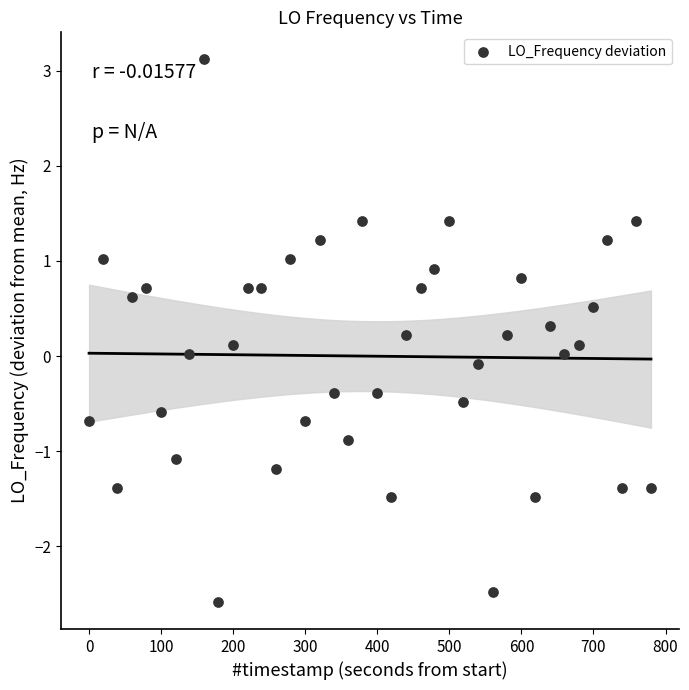

What is the range of Y values (max minus min)?

5.7